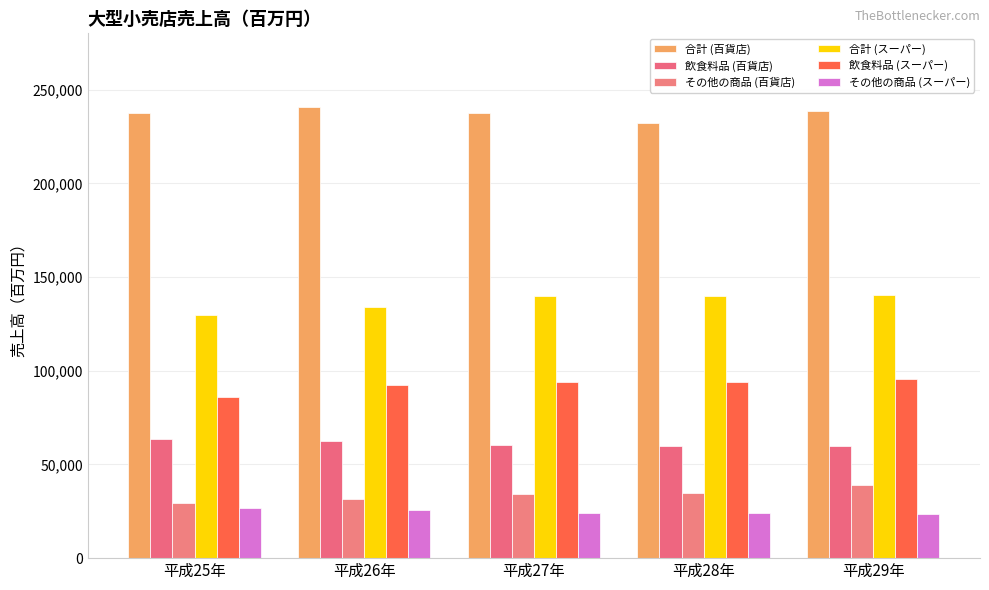

What is the minimum value for その他の商品 (百貨店)?

29526